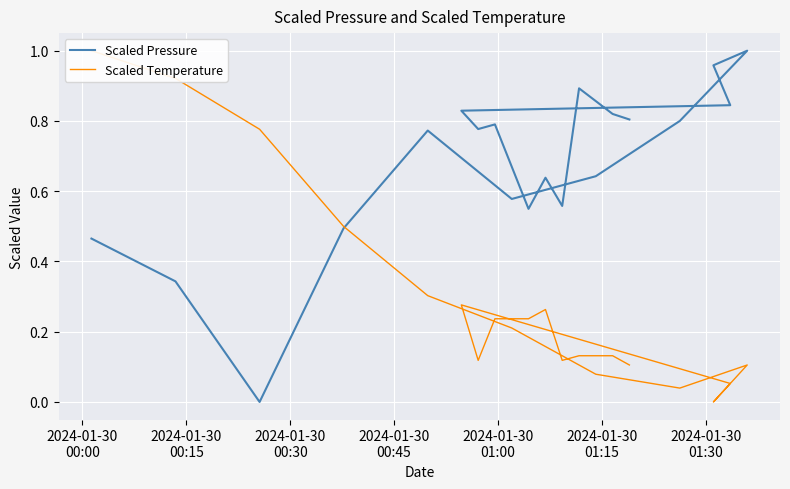

What is the average value of the Scaled Pressure series?

0.7